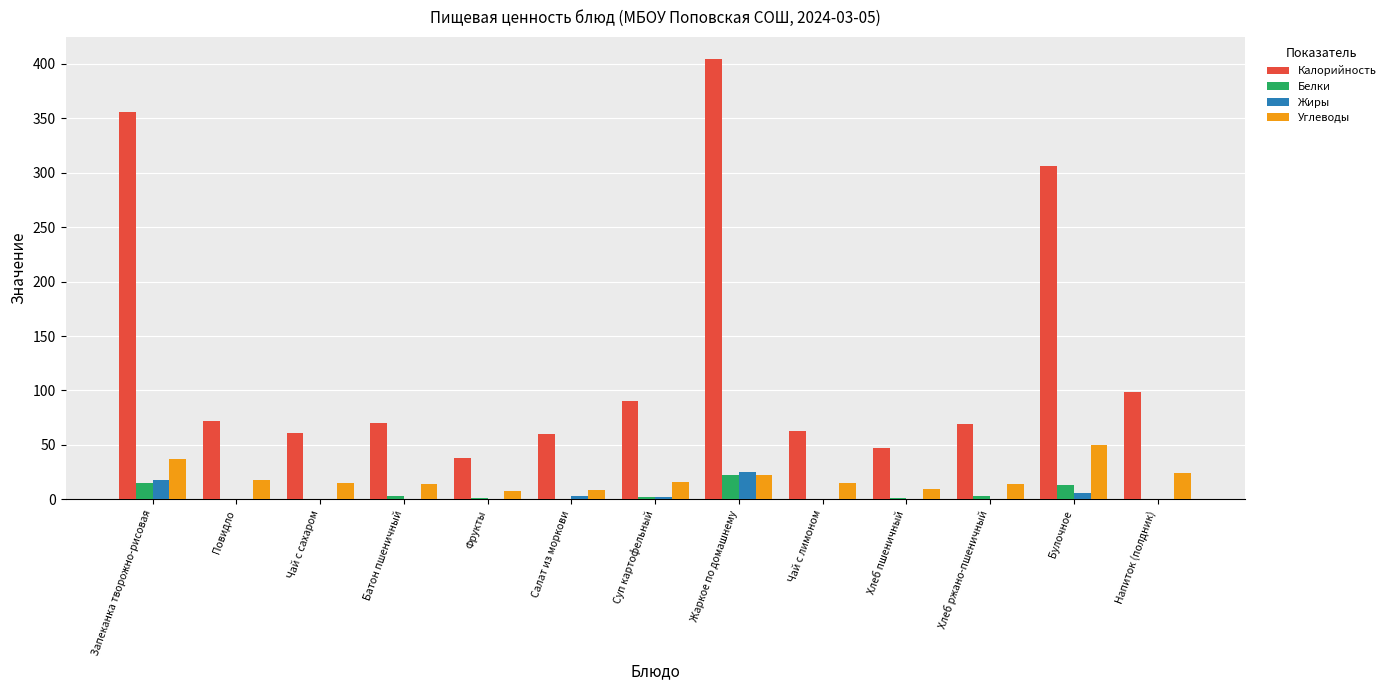

What is the sum of all Белки values?

61.8